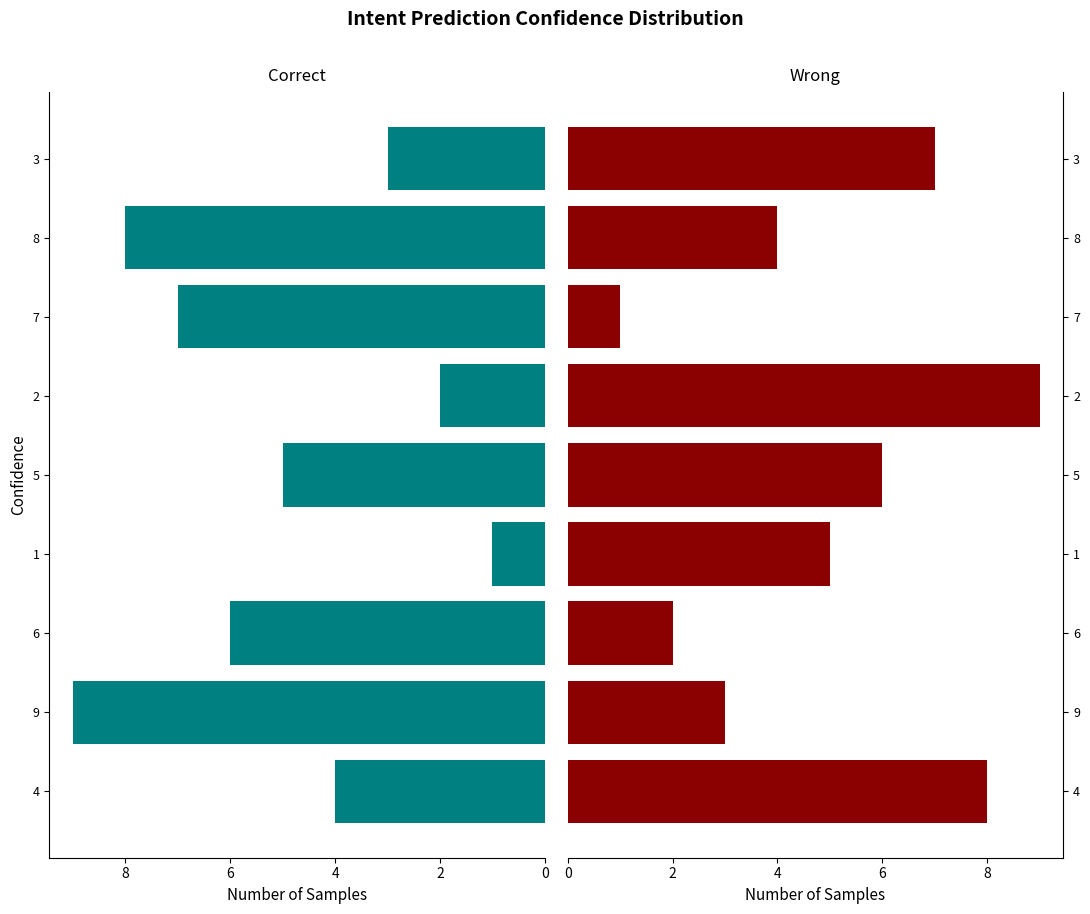

How many values in the Correct series exceed 5?

4